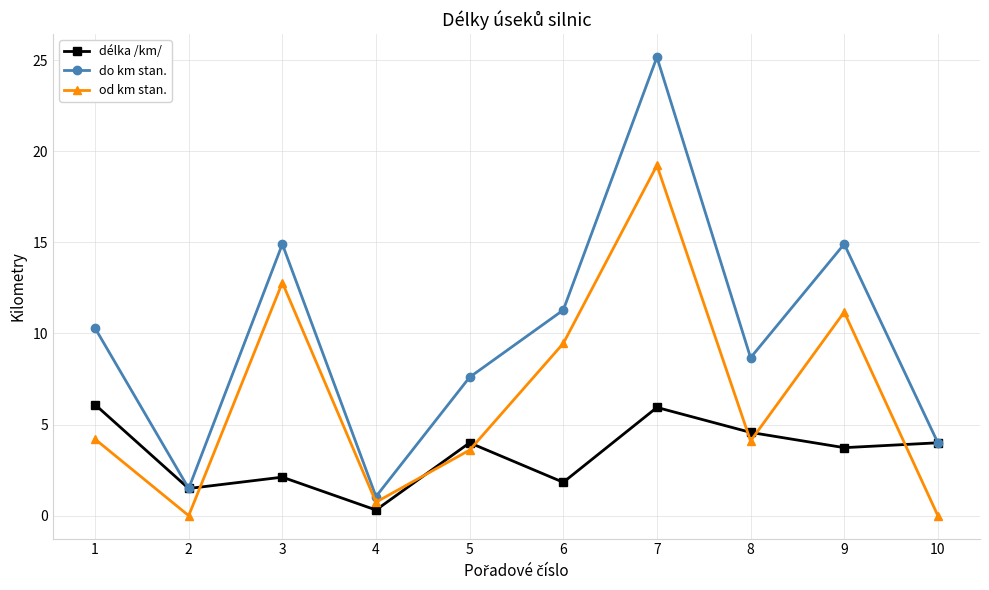

How many interior local valleys does the od km stan. series have?

3